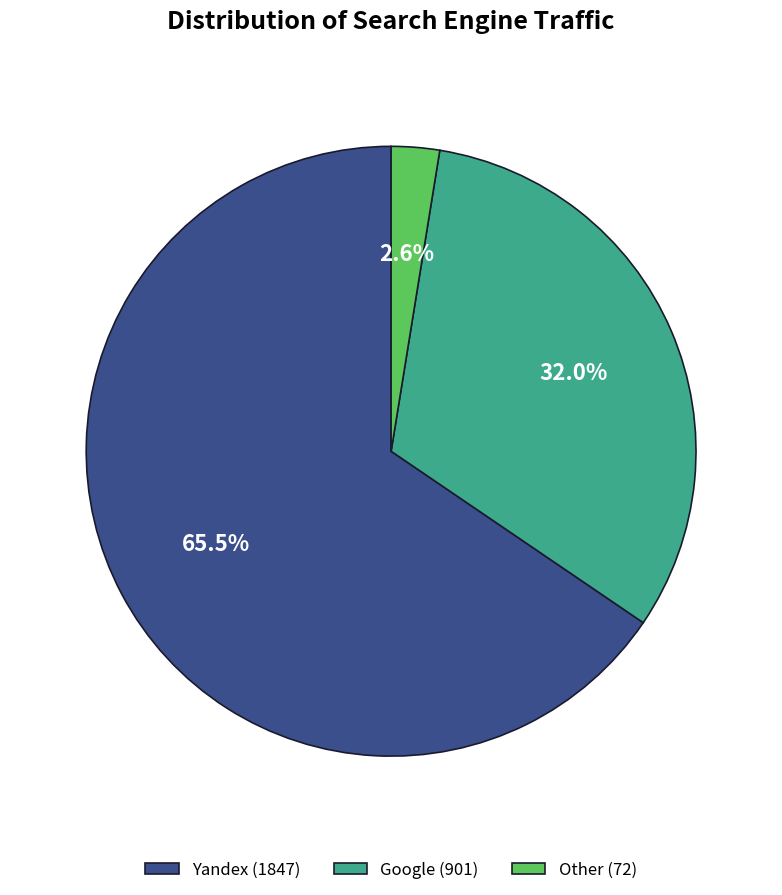

Which slice is the smallest?

Other (72)